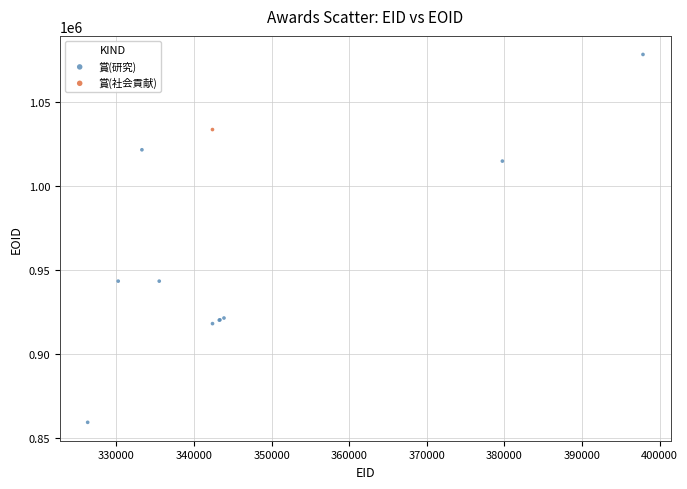

What are all the series names shown in the legend?

賞(研究), 賞(社会貢献)